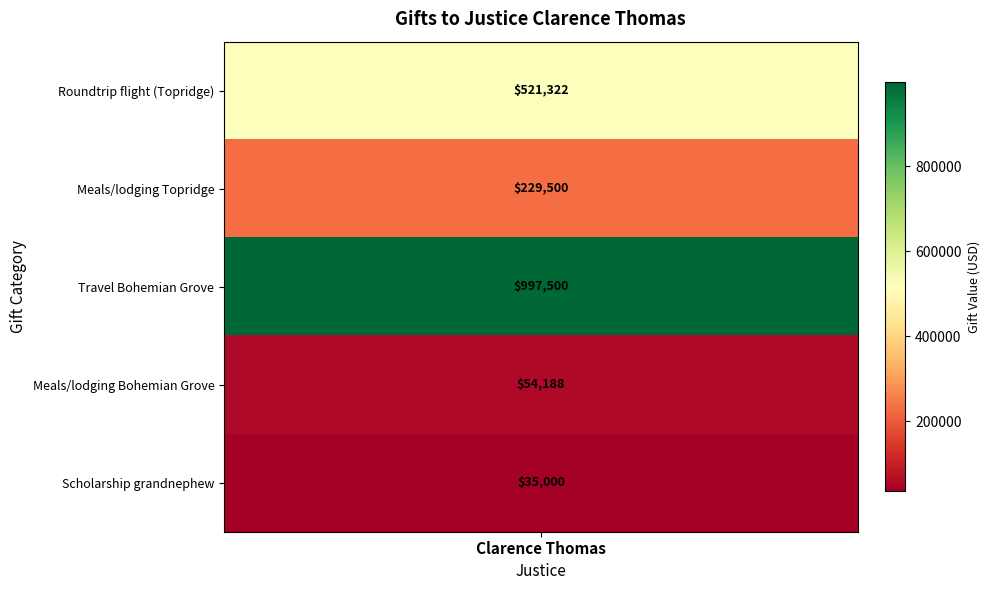

Where does the data first go above 229500?

Roundtrip flight (Topridge)